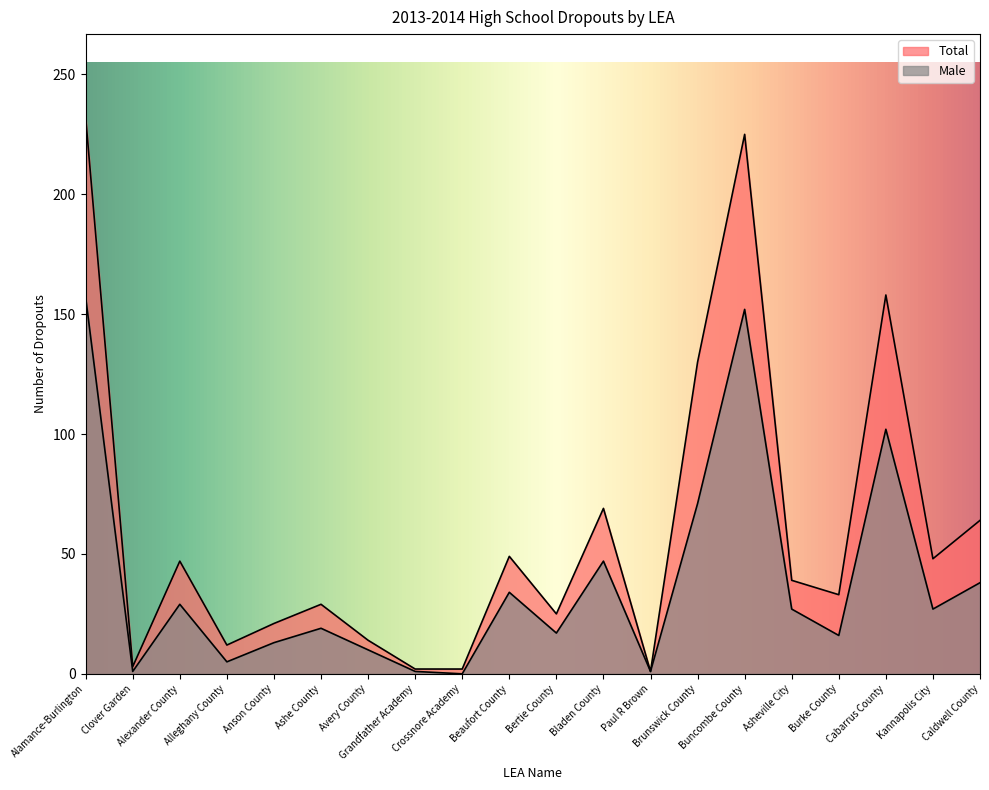

What is the label of the 10th point from the right?

Bertie County